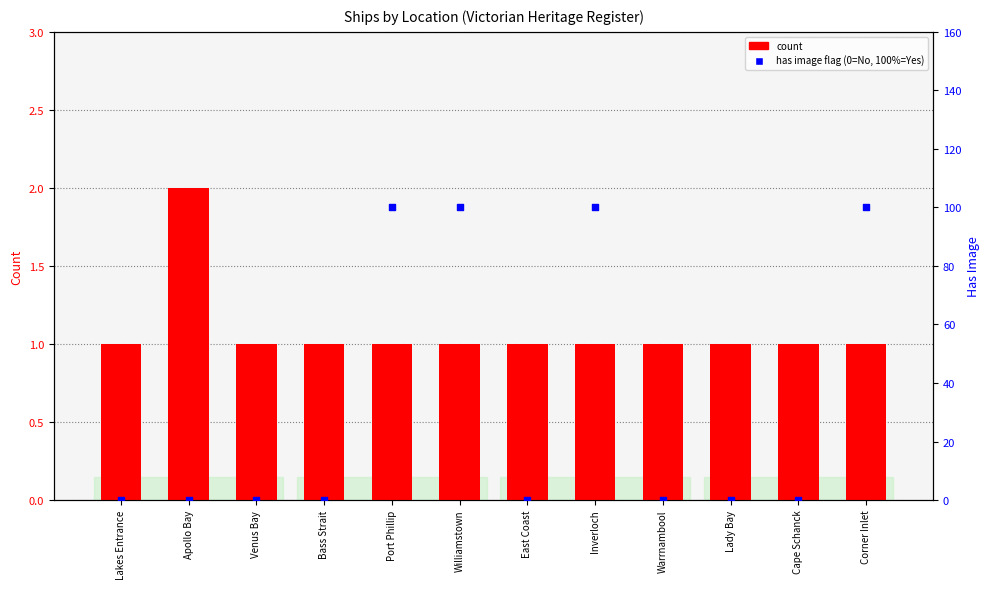

What is the total value across all series at Lady Bay?

1